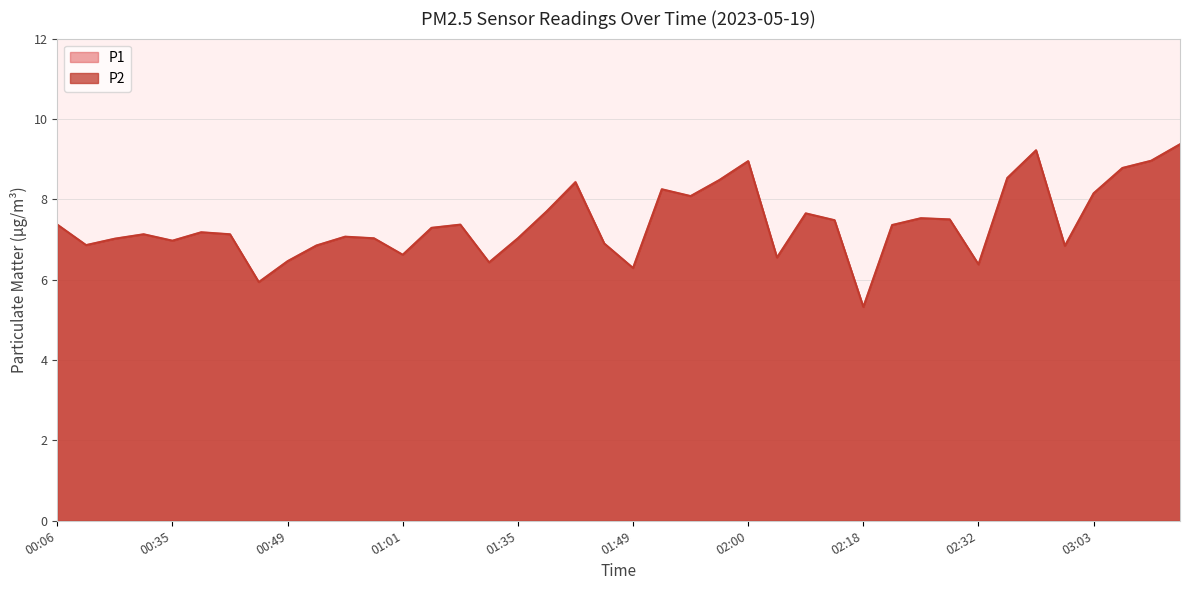

True or false: P2 and P1 intersect in this chart.

False